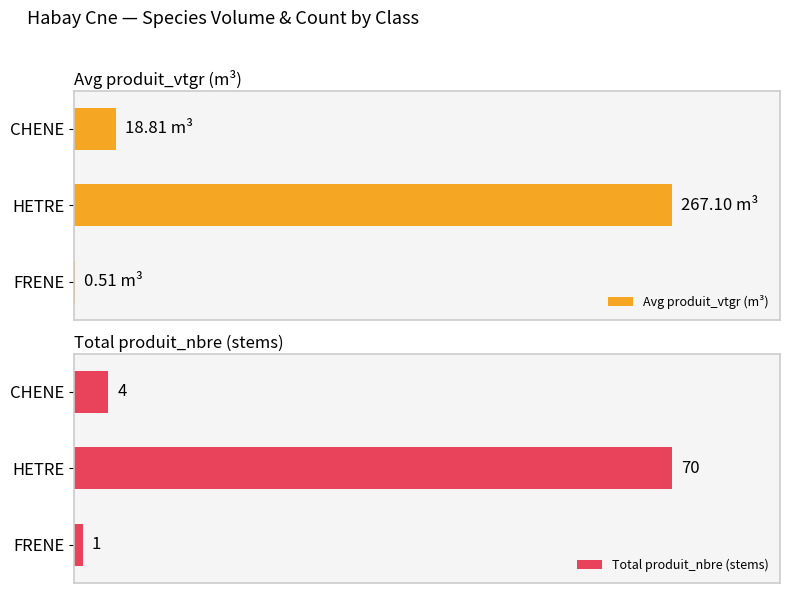

What are all the series names shown in the legend?

Avg produit_vtgr (m³), Total produit_nbre (stems)